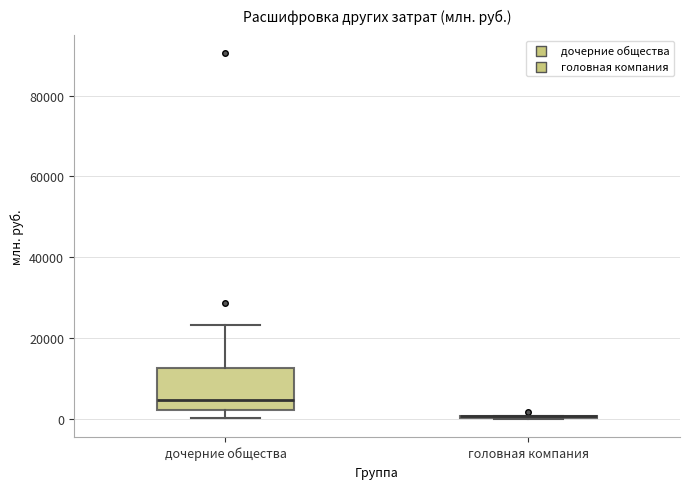

Reading left to right, transcribe this box plot: for each box, give where its median line is, the range the box spans, and where its two whiskers end, as read against the y-axis. The values are not printed on the chart, so give them approximately, as read against the axis.

дочерние общества: median 4000, box 2000 to 12000, whiskers 0 to 24000
головная компания: box collapsed to a line at 0, whiskers 0 to 0